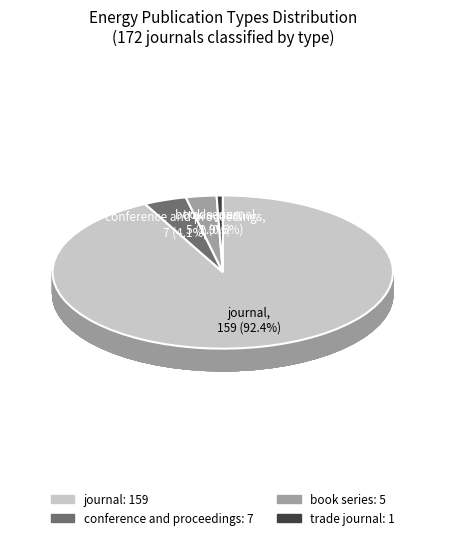

Between trade journal and journal, which is larger?

journal